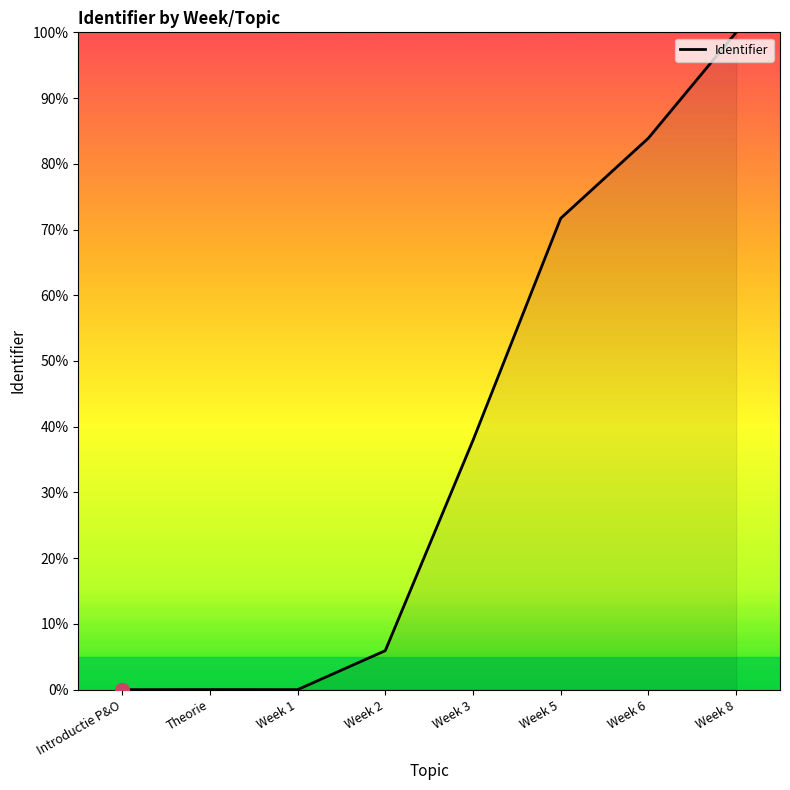

True or false: the data has more than 2 interior local peaks.

False